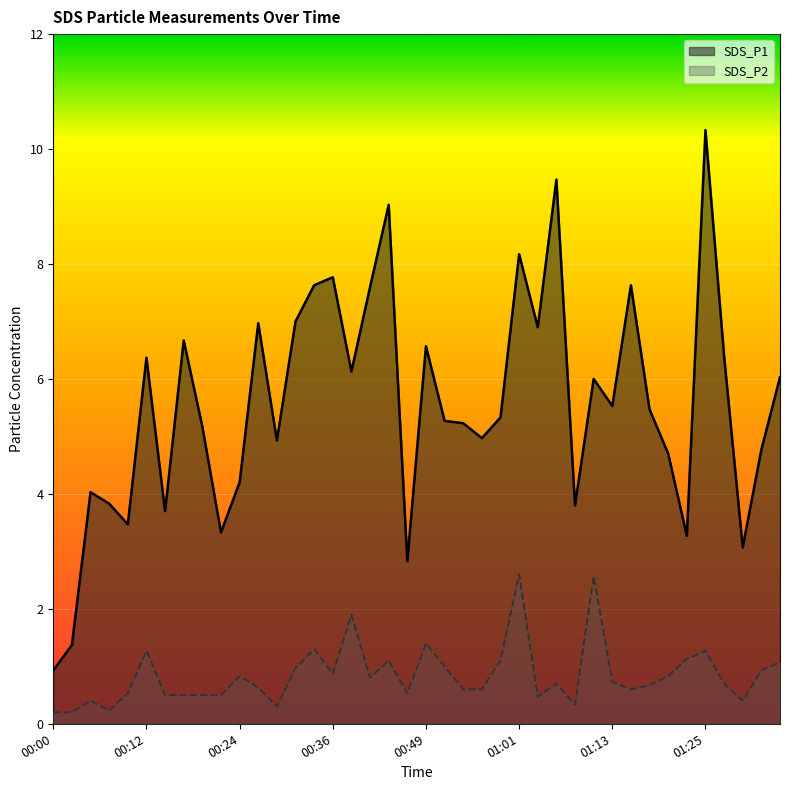

In SDS_P2, how many points are lower than both neighbors (excluding endpoints)?

9